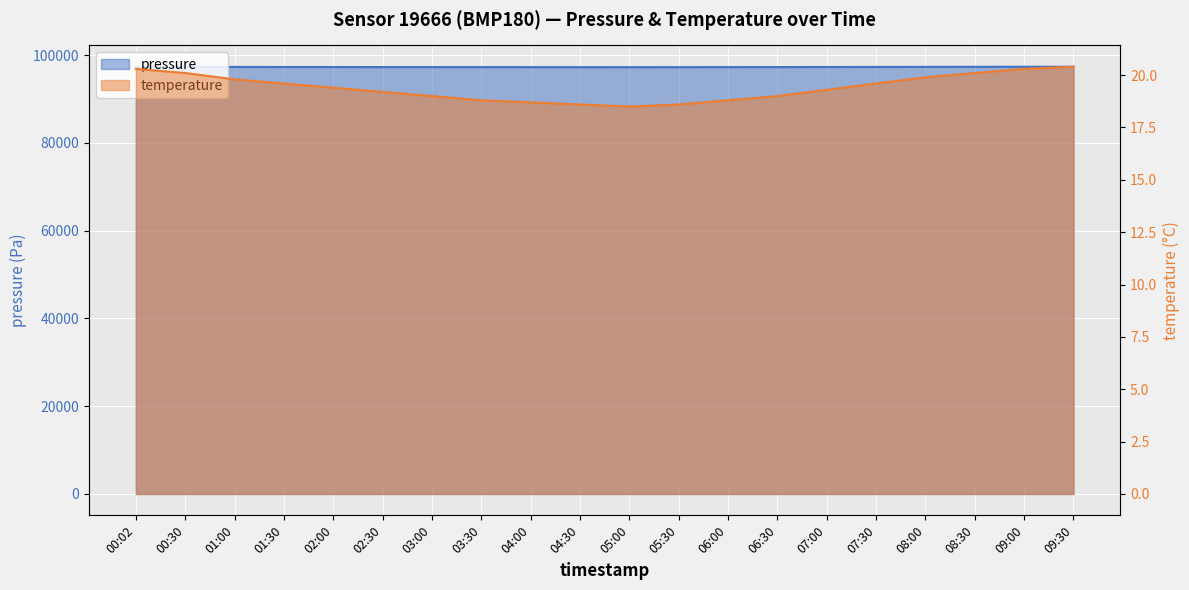

List the series in order of their overall mean, lowest first.

temperature, pressure